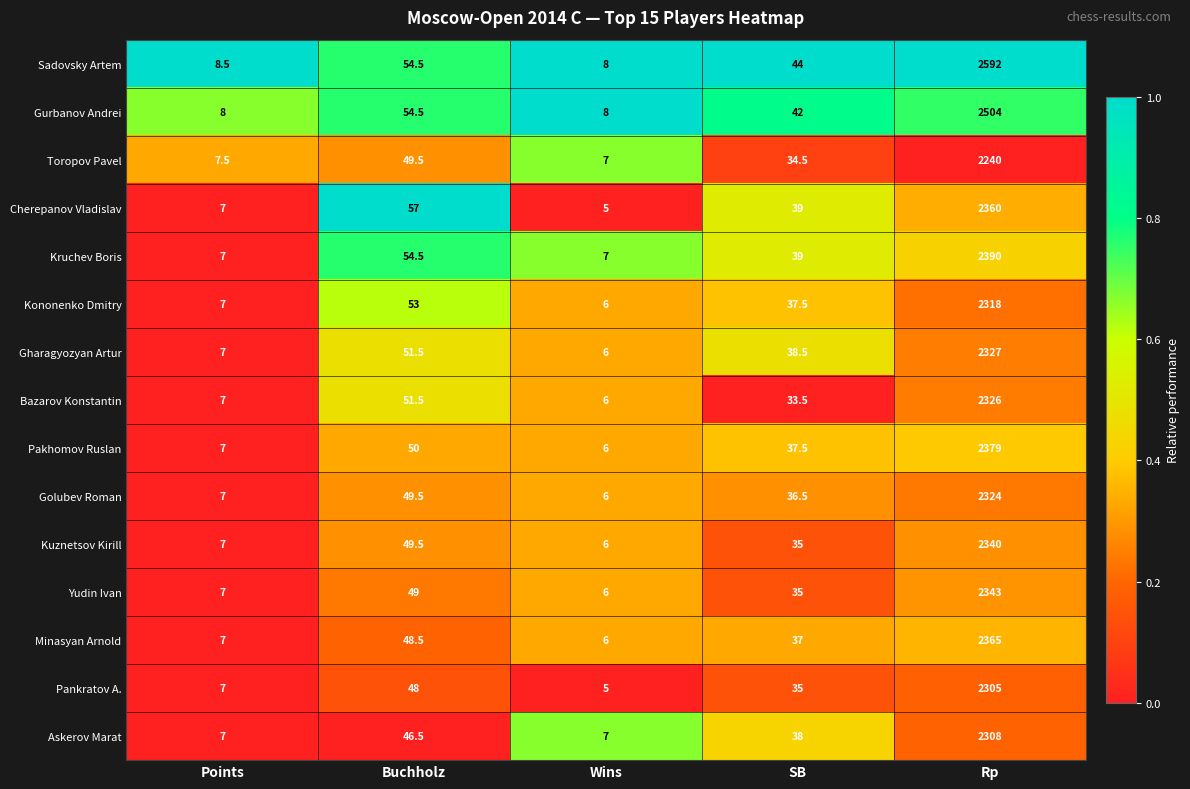

At which label does Gurbanov Andrei first exceed 42?

Buchholz